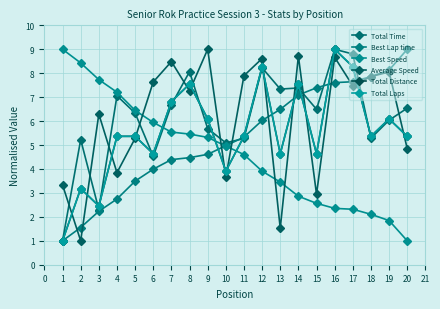

Which category has the highest value in the Best Speed series?

1